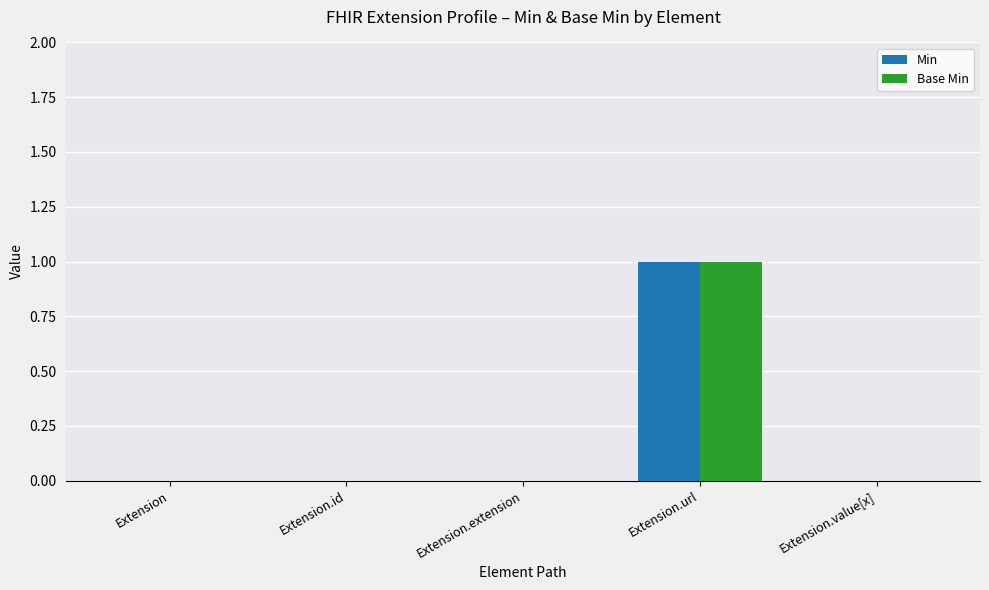

At which category does the chart reach its peak across all series?

Extension.url